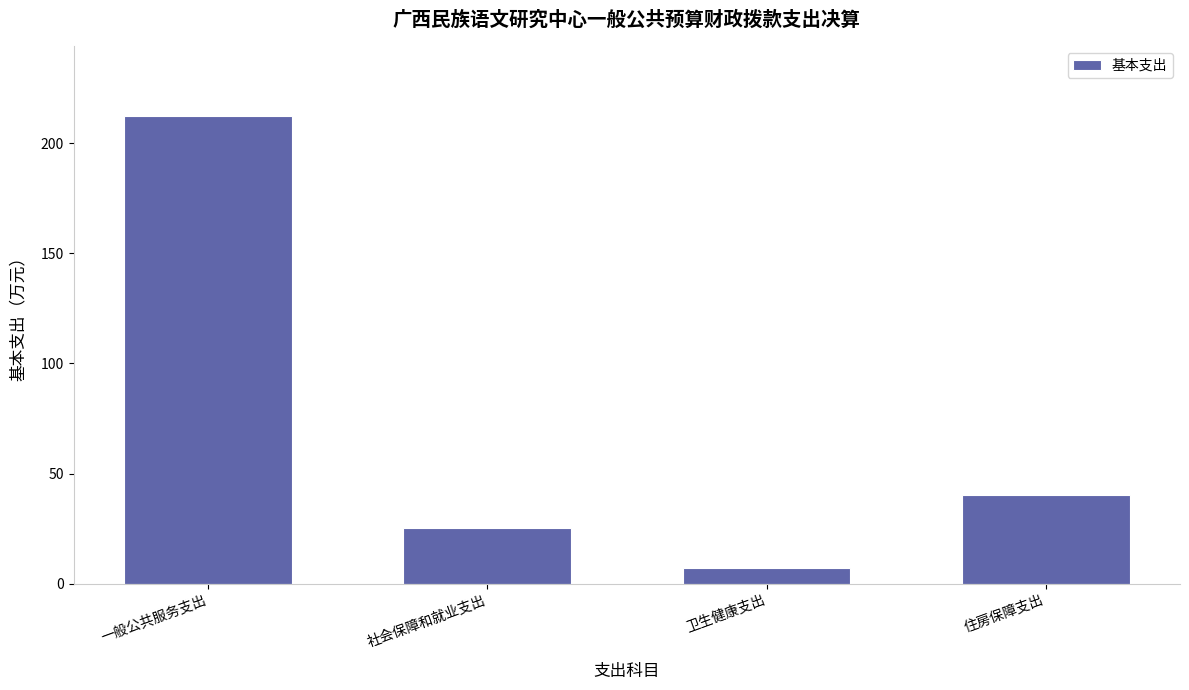

Approximately how many times larger is the value at 住房保障支出 compared to 一般公共服务支出?

0.2